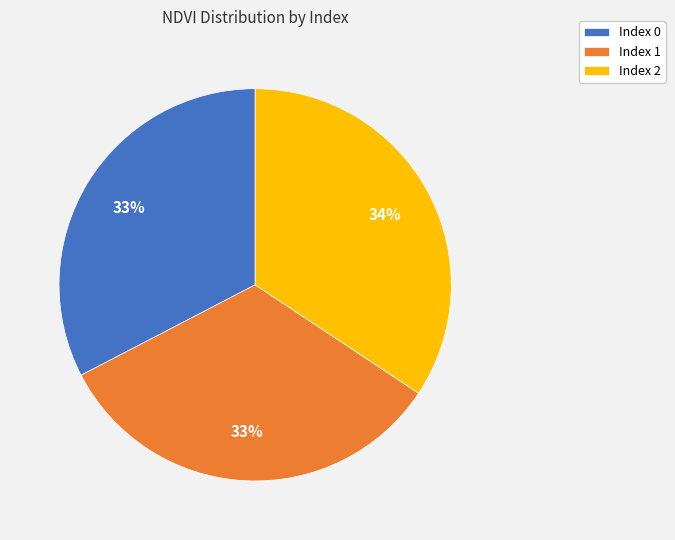

The Index 2 slice represents 34% of the pie. True or false?

True